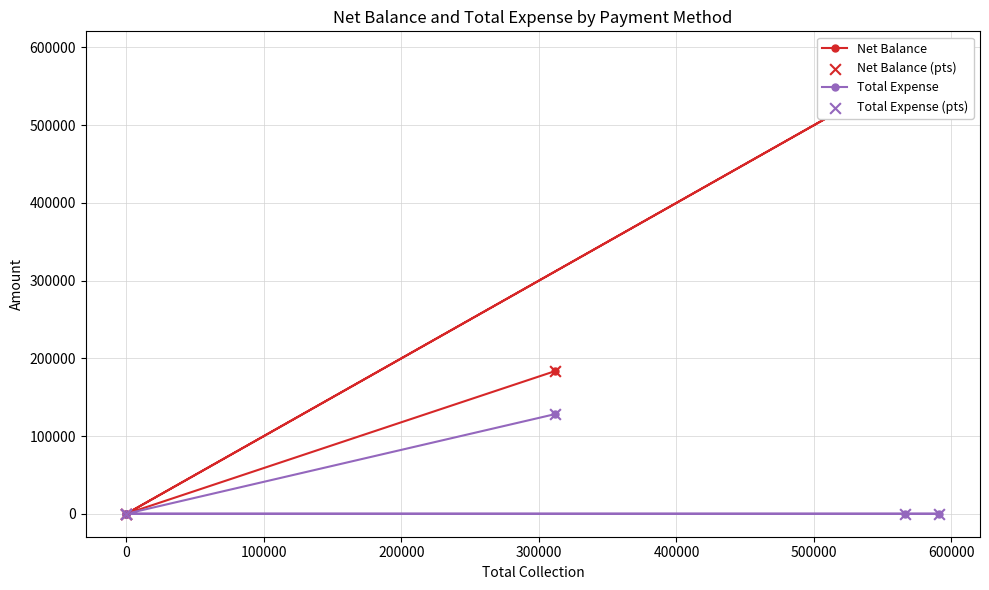

What are all the series names shown in the legend?

Net Balance, Total Expense, Net Balance (pts), Total Expense (pts)